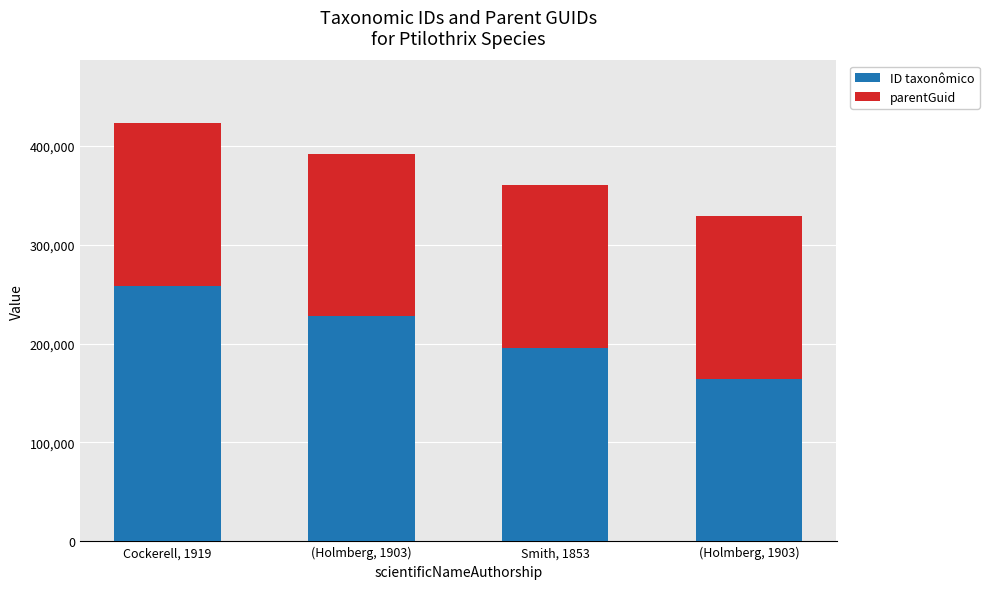

Is it true that parentGuid equals 164362 at (Holmberg, 1903)?

True